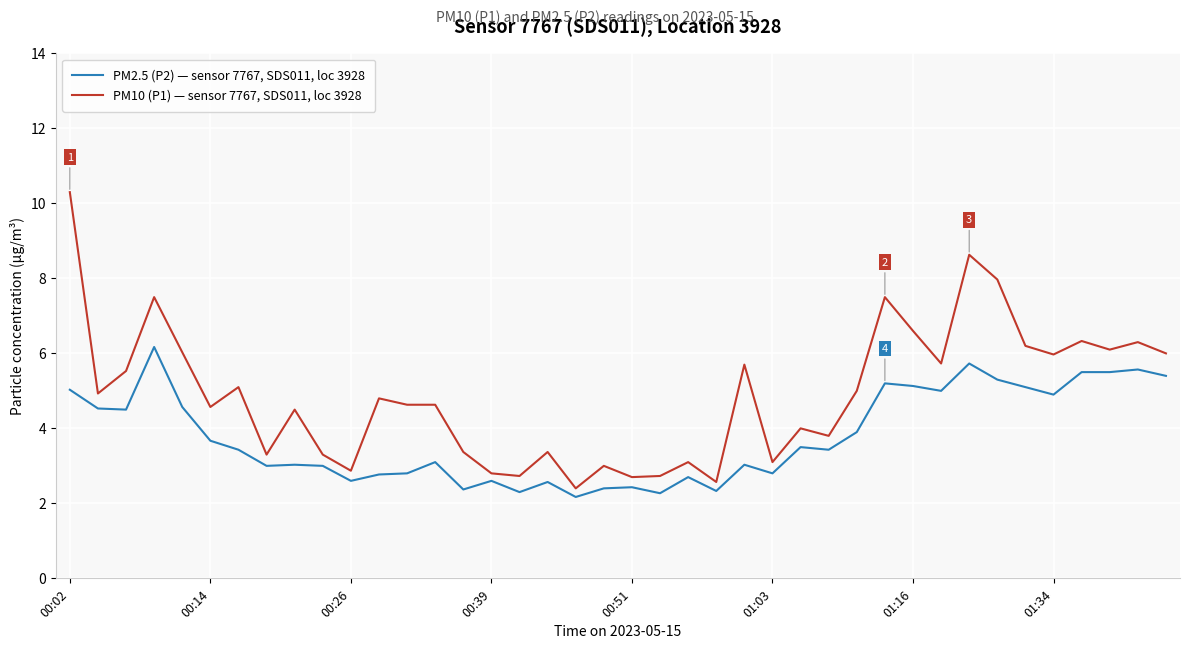

Which series has the widest spread of values?

PM10 (P1) — sensor 7767, SDS011, loc 3928